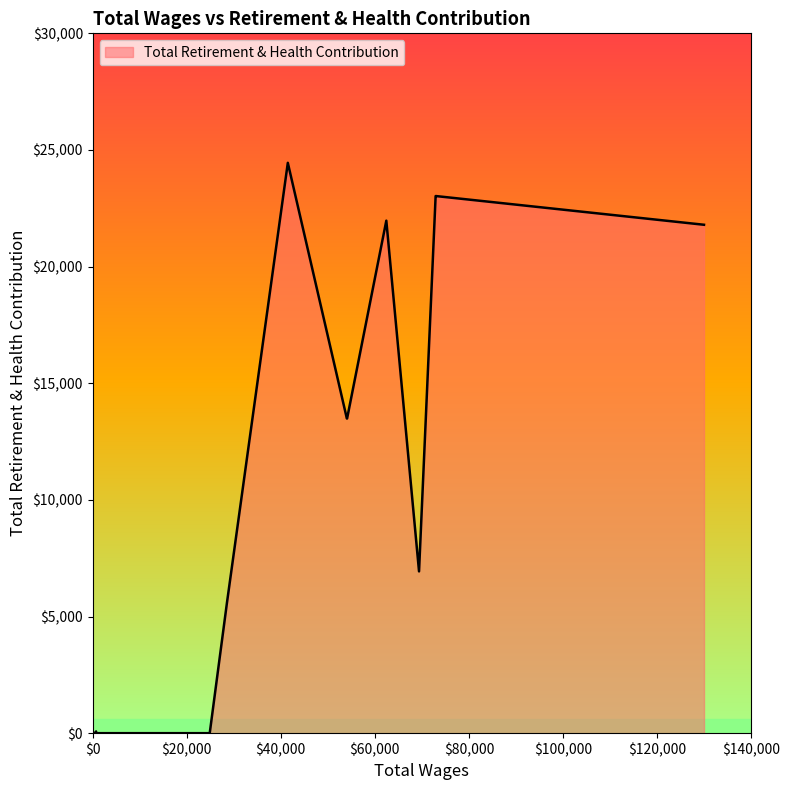

What is the difference between the maximum and minimum values?

24449